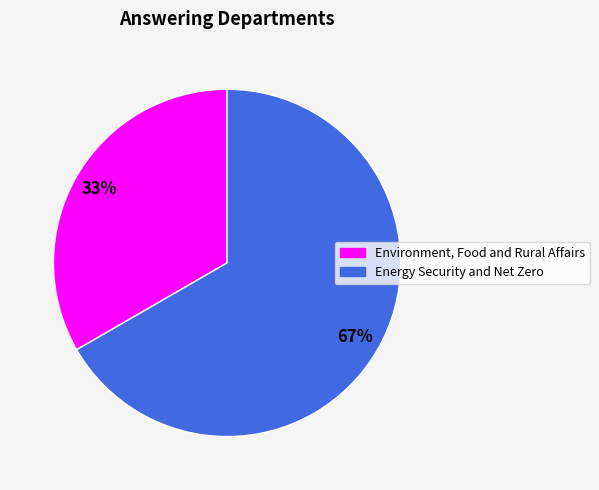

Which category has the smallest portion of the pie?

Environment, Food and Rural Affairs